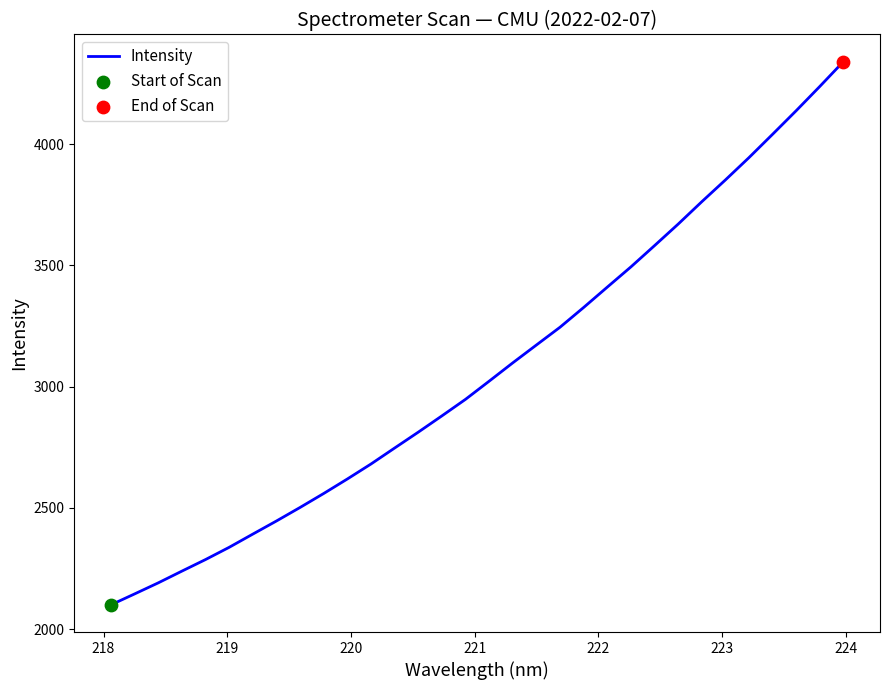

What is the smallest value displayed?

2099.6